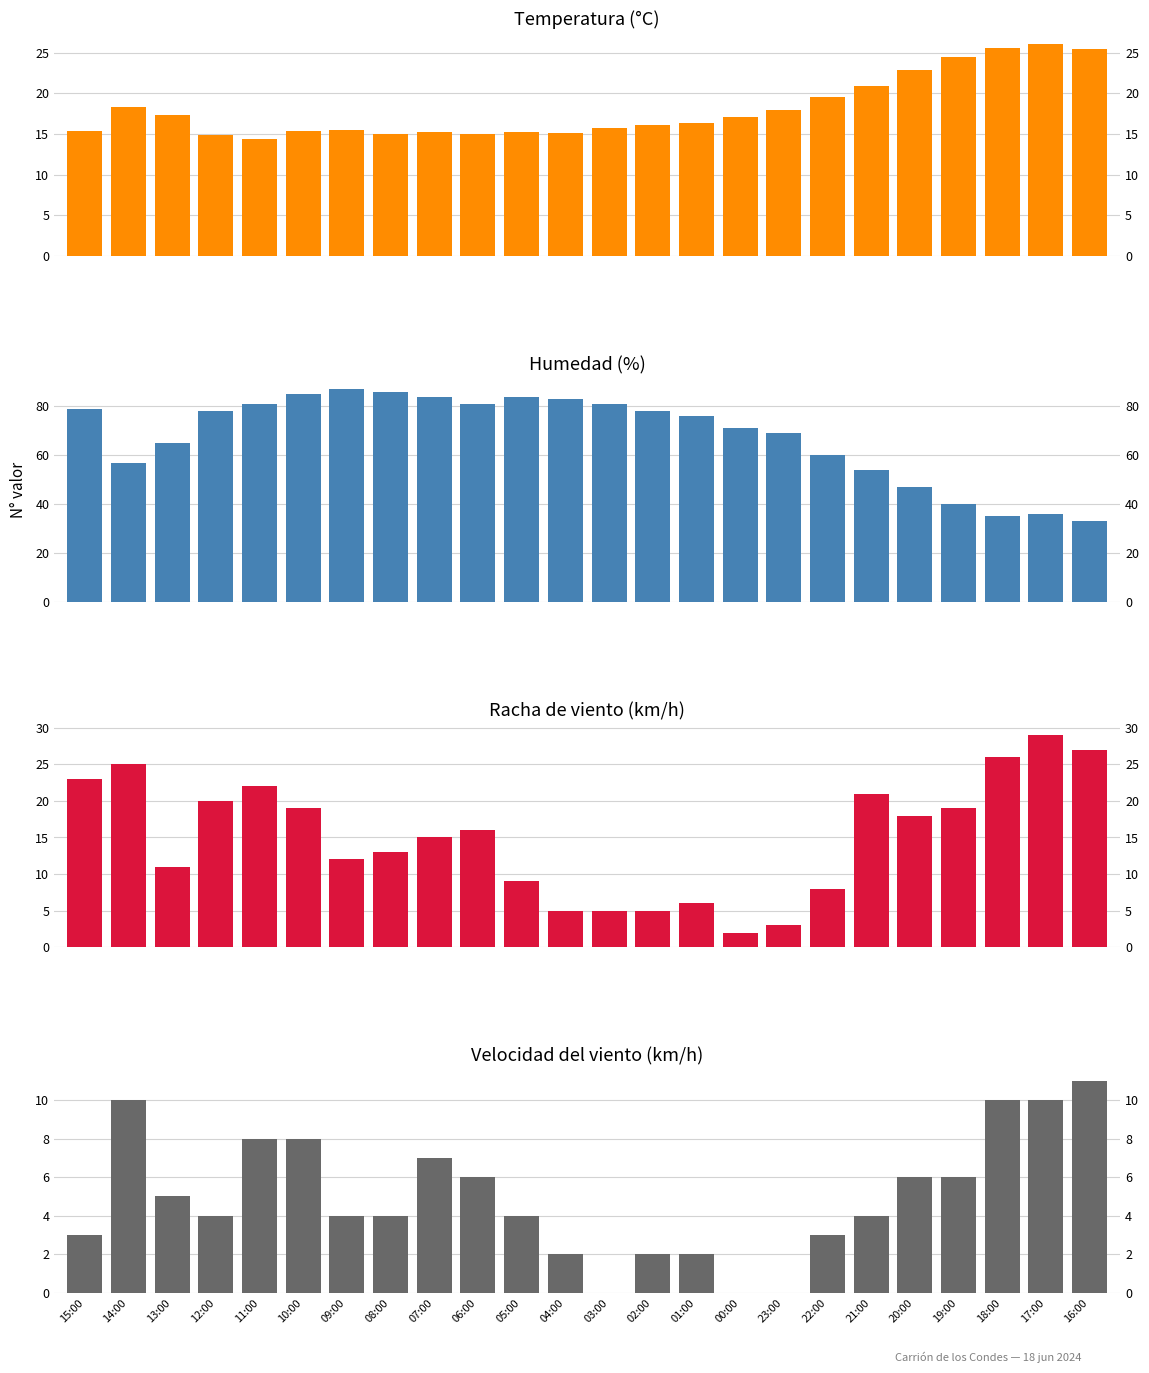

How many data points in Humedad (%) are less than 78?

12